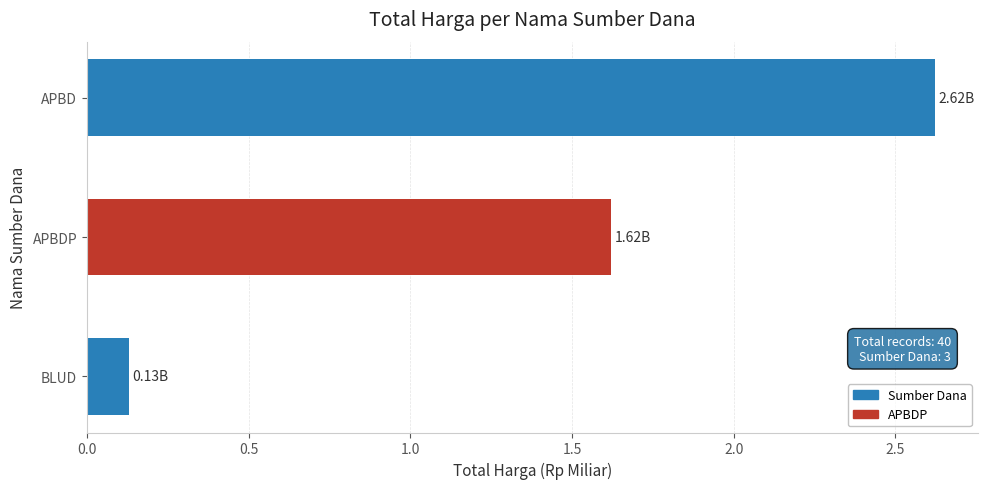

Does the chart contain any negative values?

No